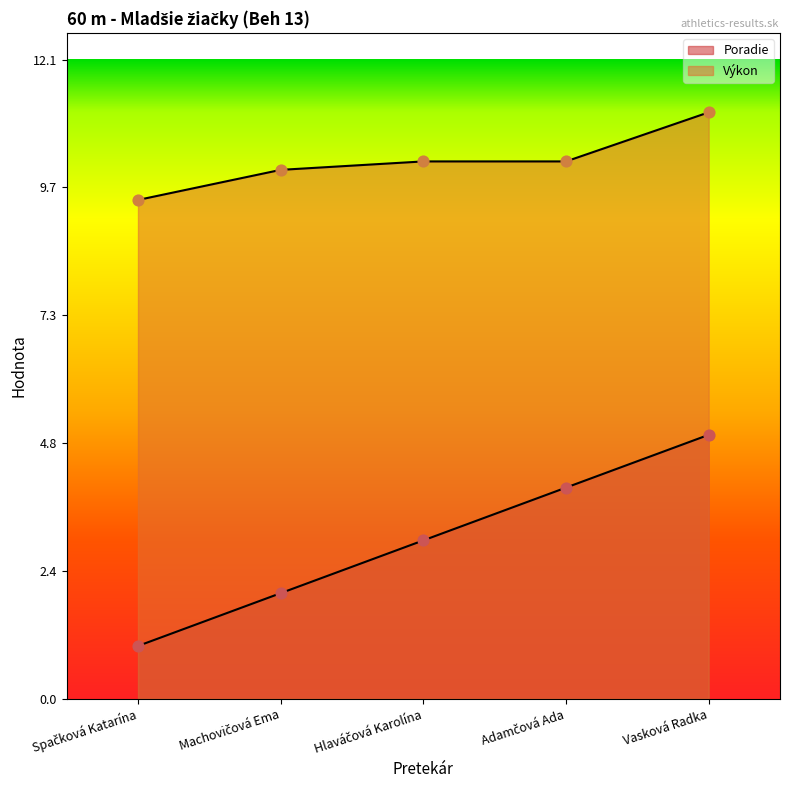

Which series reaches the maximum Y coordinate?

Výkon